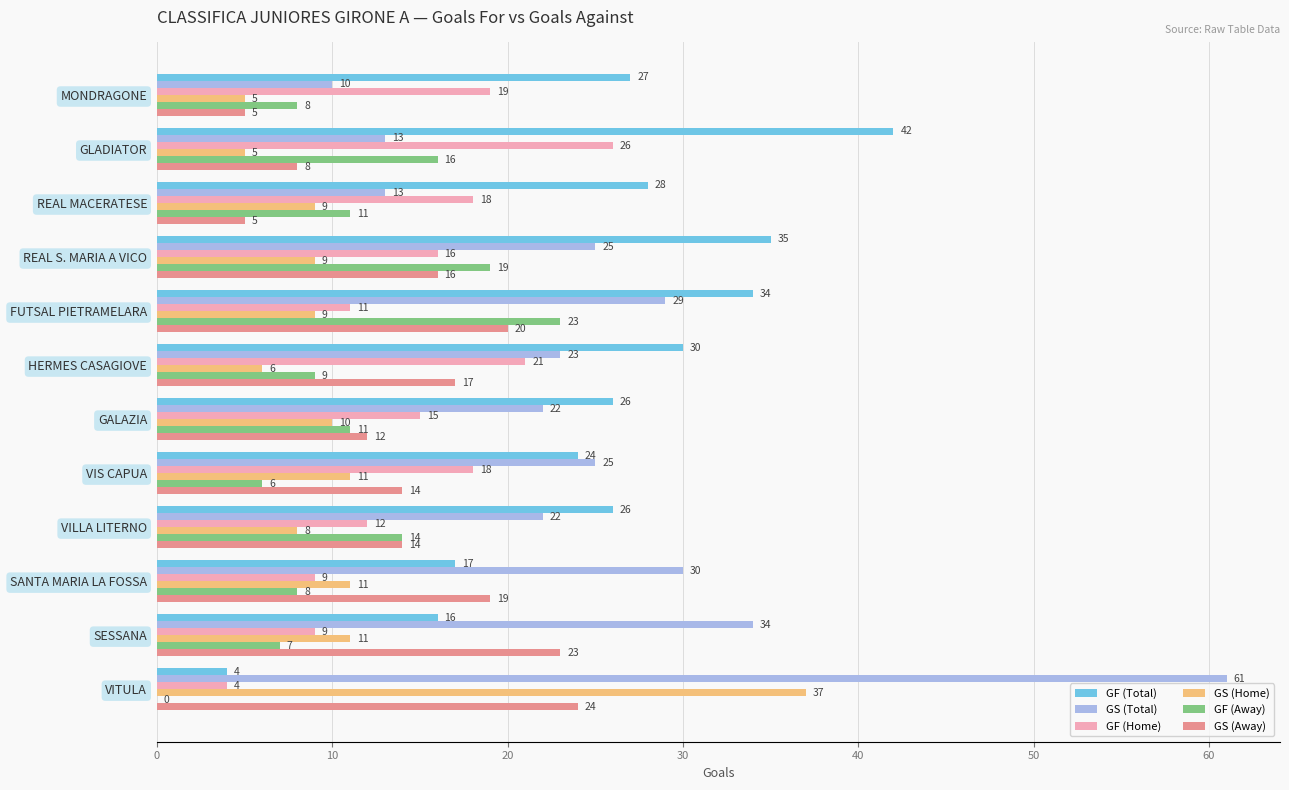

Which label corresponds to the largest value in the chart?

VITULA